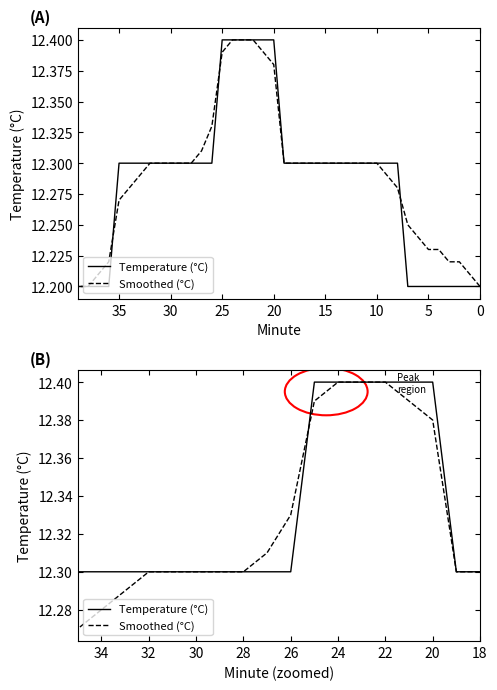

Which series has the widest spread of values?

Smoothed (°C)